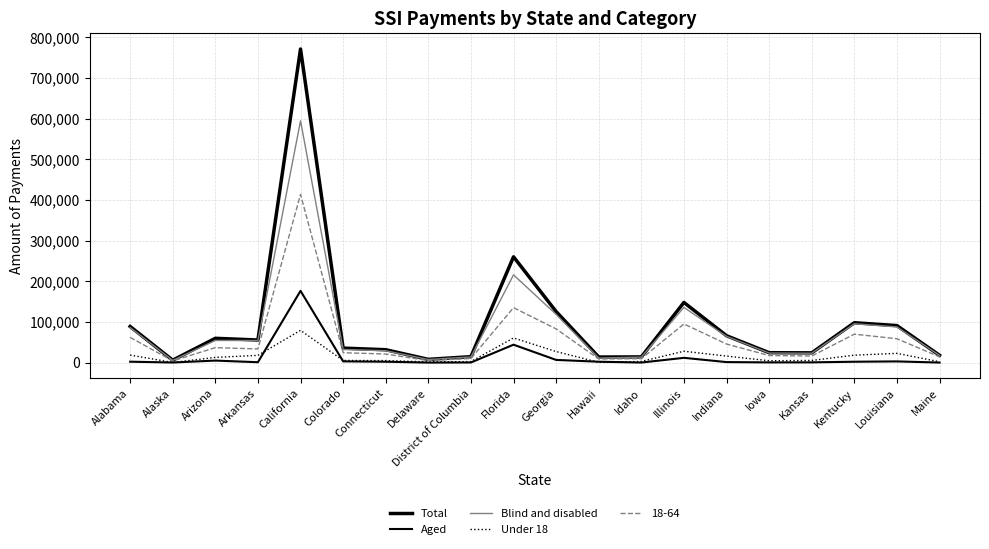

What is the sum of all Aged values?

269732